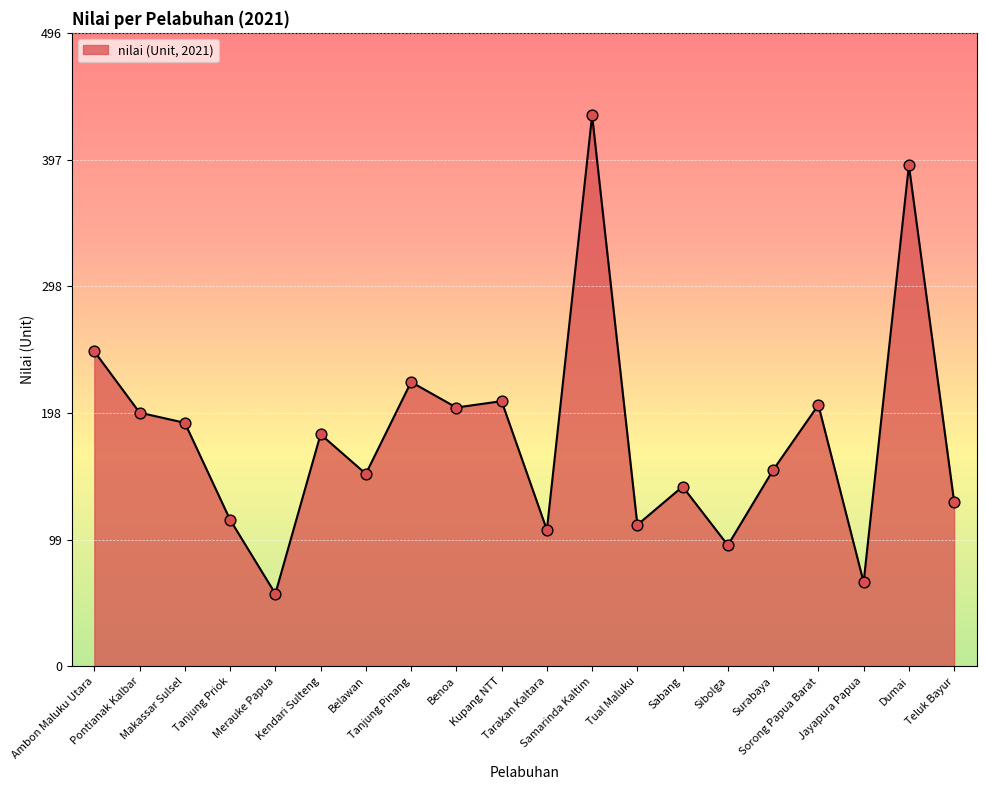

What is the change in value from Pontianak Kalbar to Sibolga?

-104